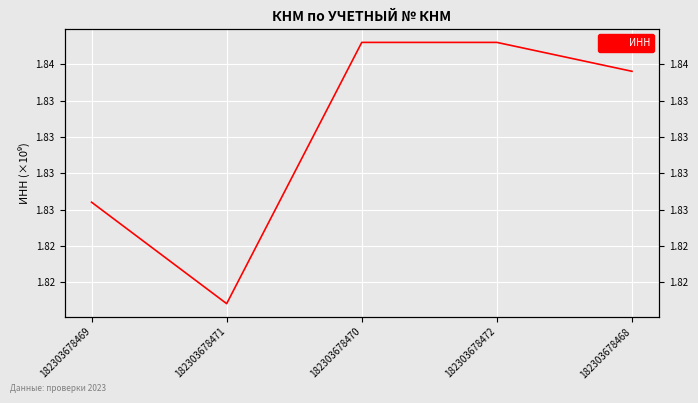

What is the label of the 3rd point from the right?

182303678470